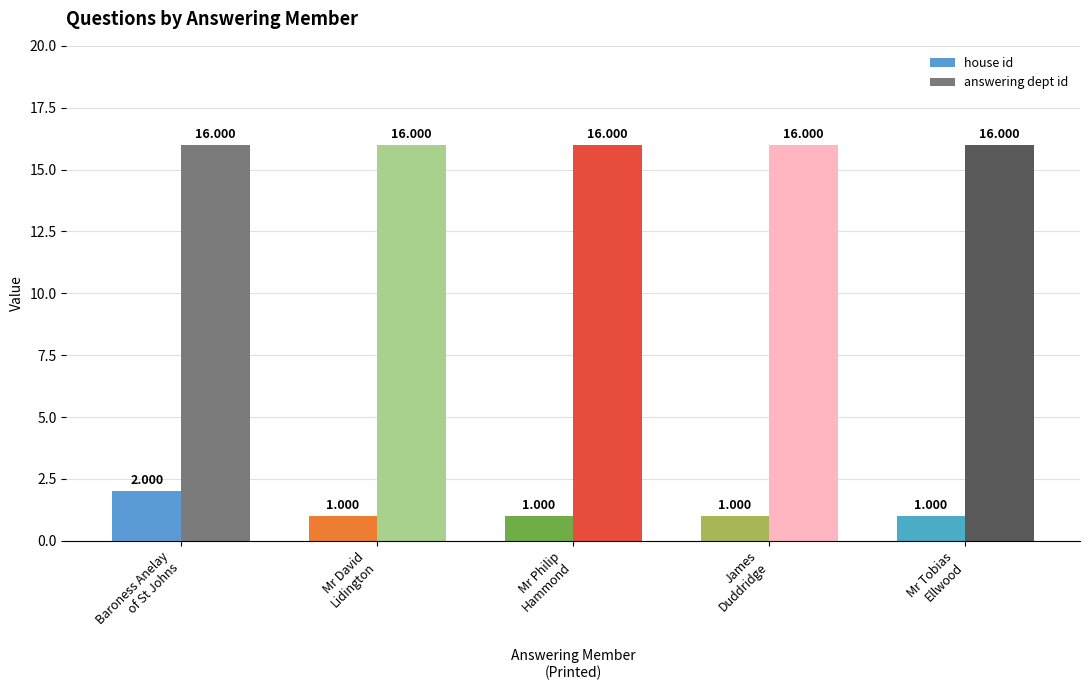

What is the label of the 4th bar from the left?

James
Duddridge